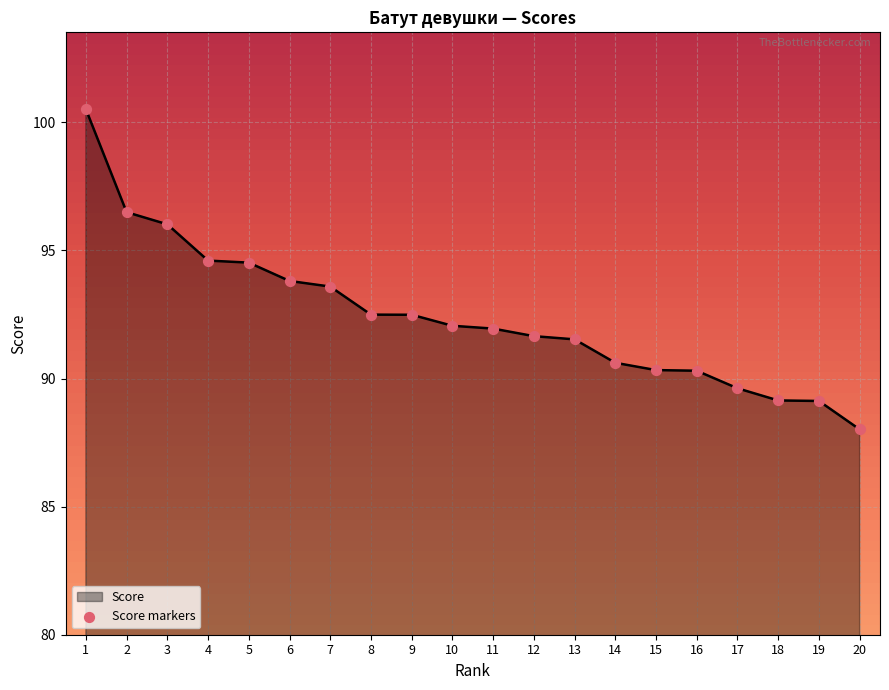

What is the change in value from 13 to 14?

-0.9